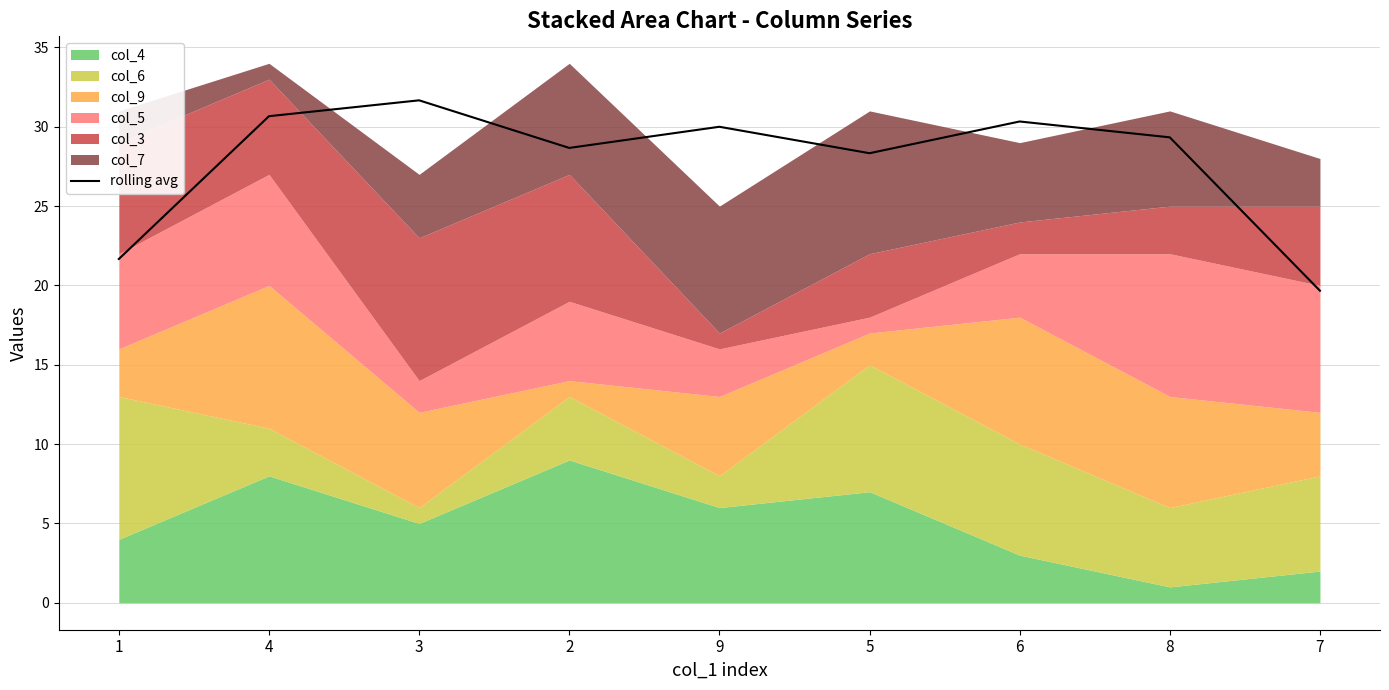

Between 6 and 5, which is larger?

6